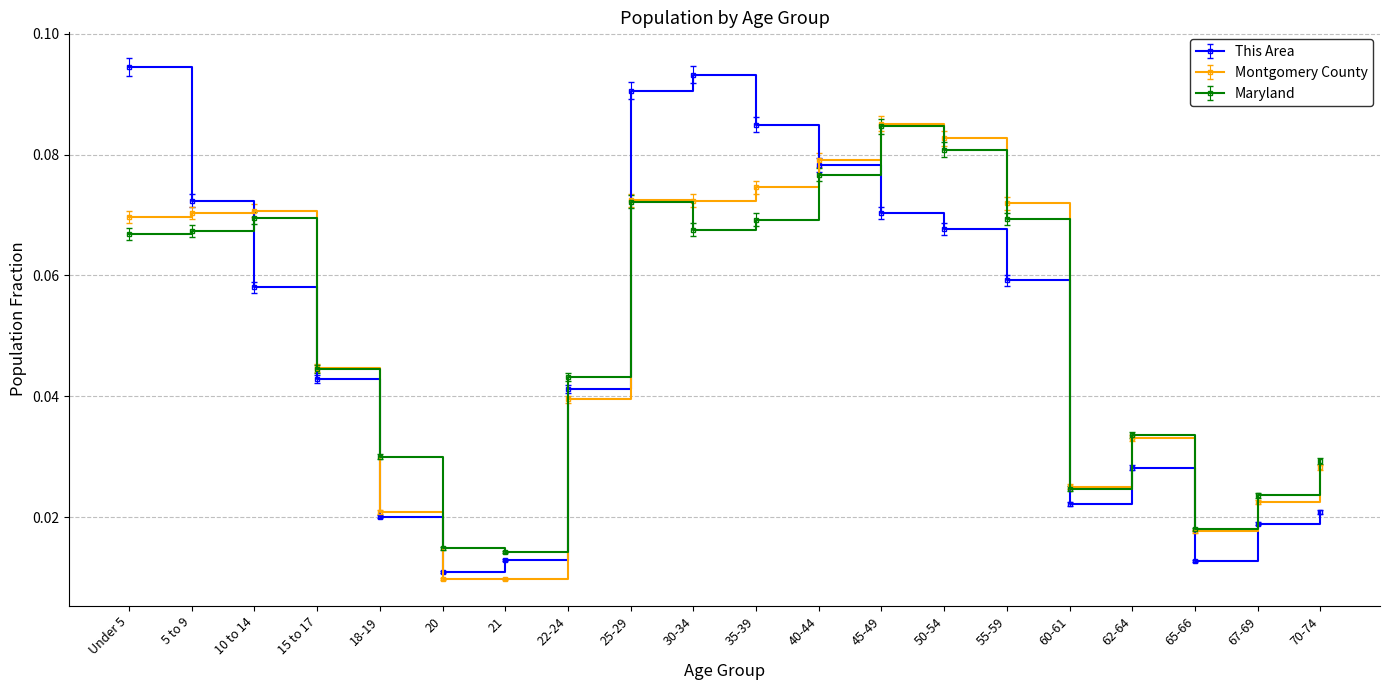

True or false: Maryland and This Area intersect in this chart.

True